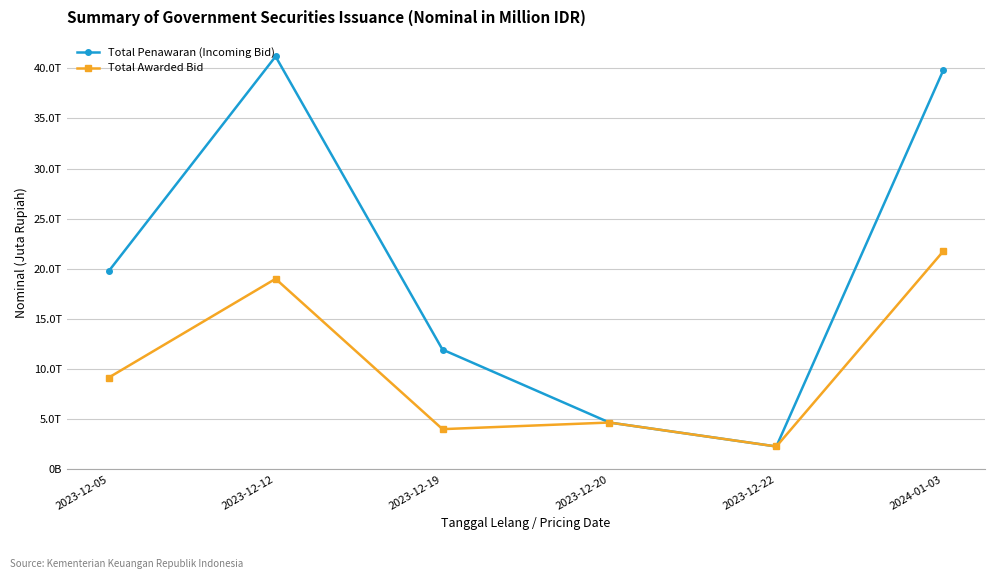

What position from the left is 2023-12-20?

4